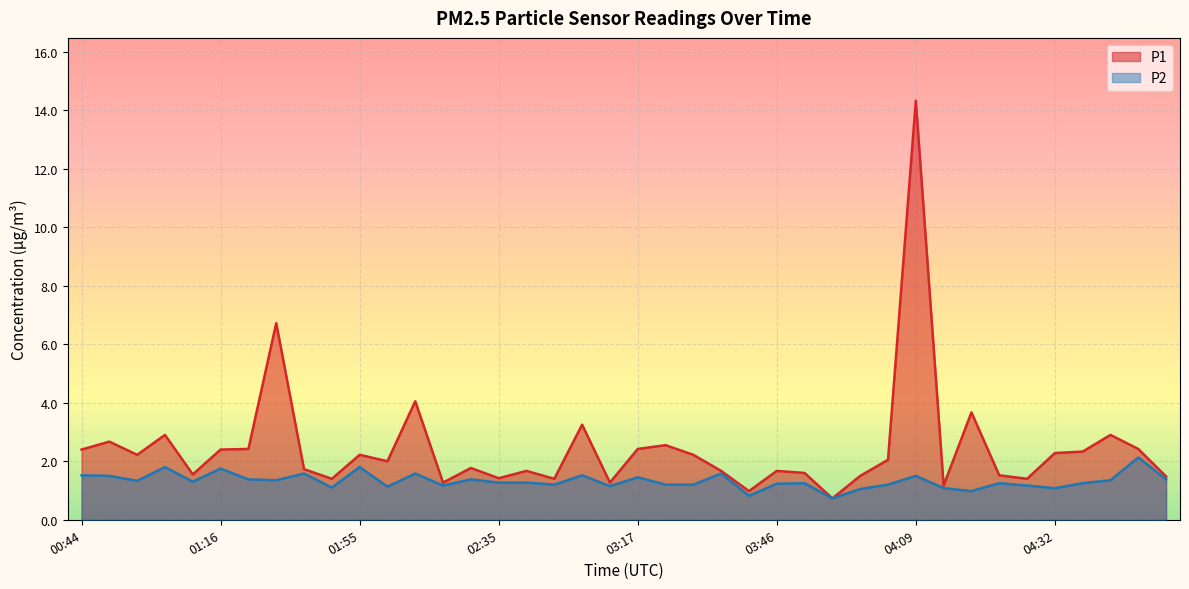

True or false: P1 and P2 cross at least once.

False